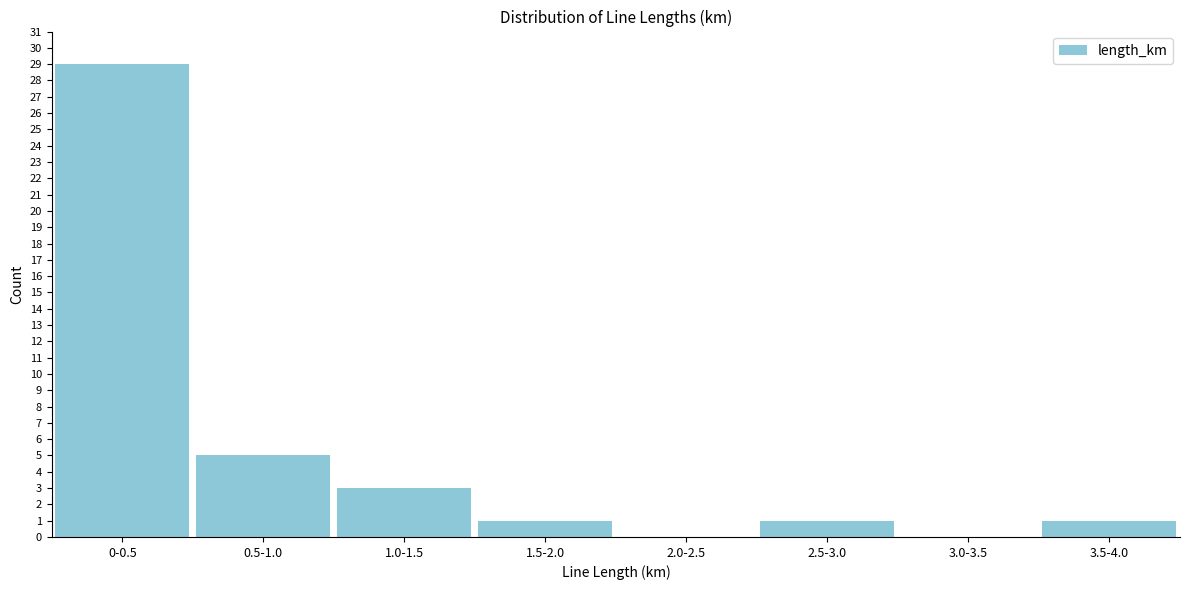

Reading left to right, transcribe all the data shown in this chart.

0-0.5=29	0.5-1.0=5	1.0-1.5=3	1.5-2.0=1	2.0-2.5=0	2.5-3.0=1	3.0-3.5=0	3.5-4.0=1